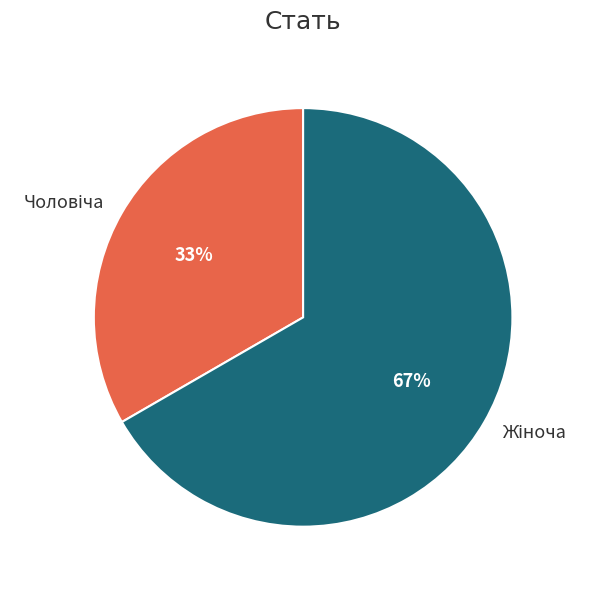

To the nearest percent, what is the average slice percentage?

50%